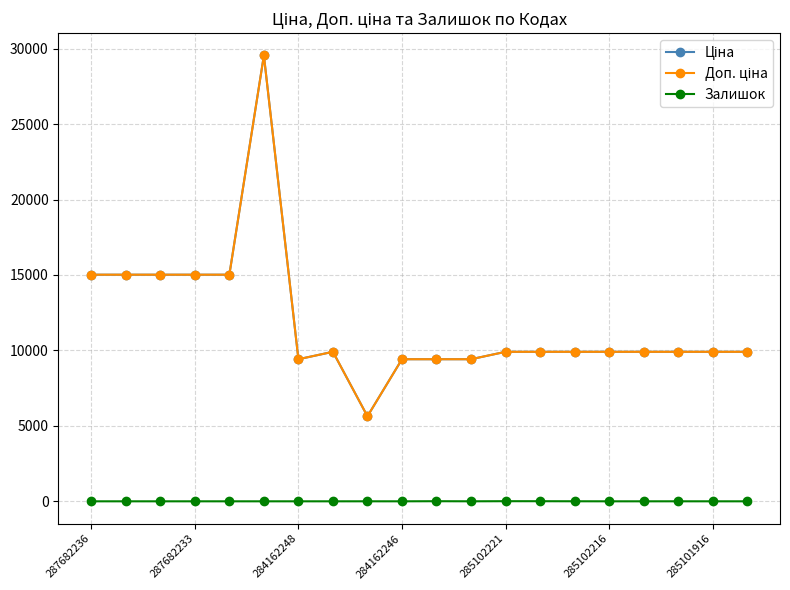

Is this an area chart (filled region under the line)?

No